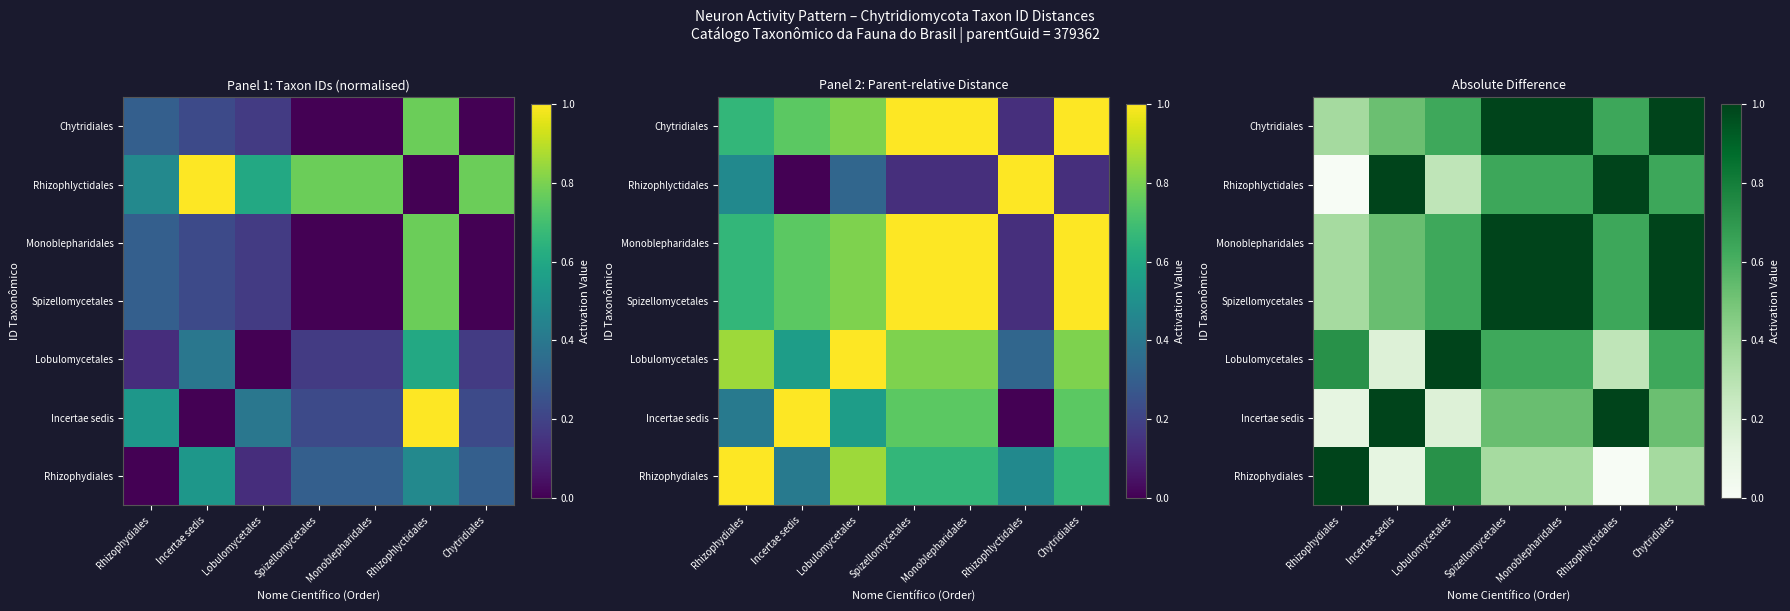

What is the difference between the Rhizophydiales values at Rhizophlyctidales and Spizellomycetales?

0.4